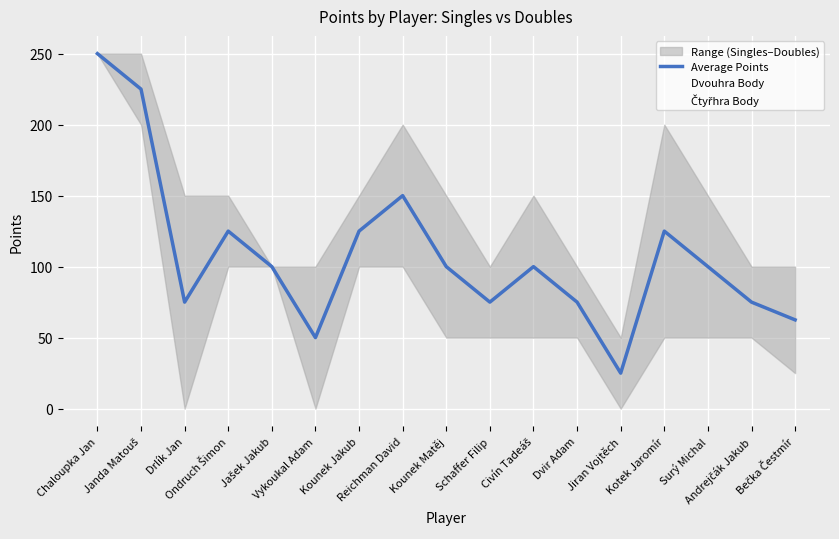

What is the approximate value at Chaloupka Jan?

250.0